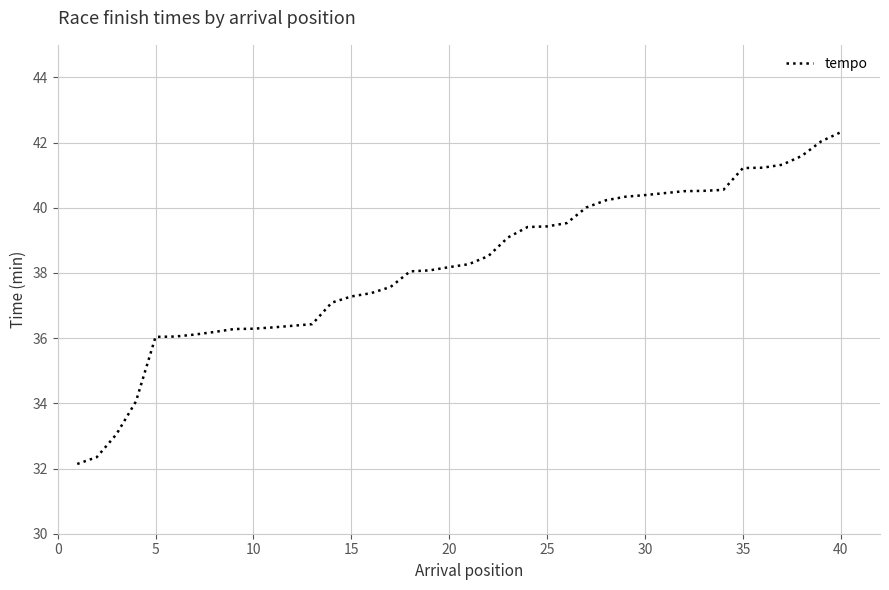

What is the average value?

38.2